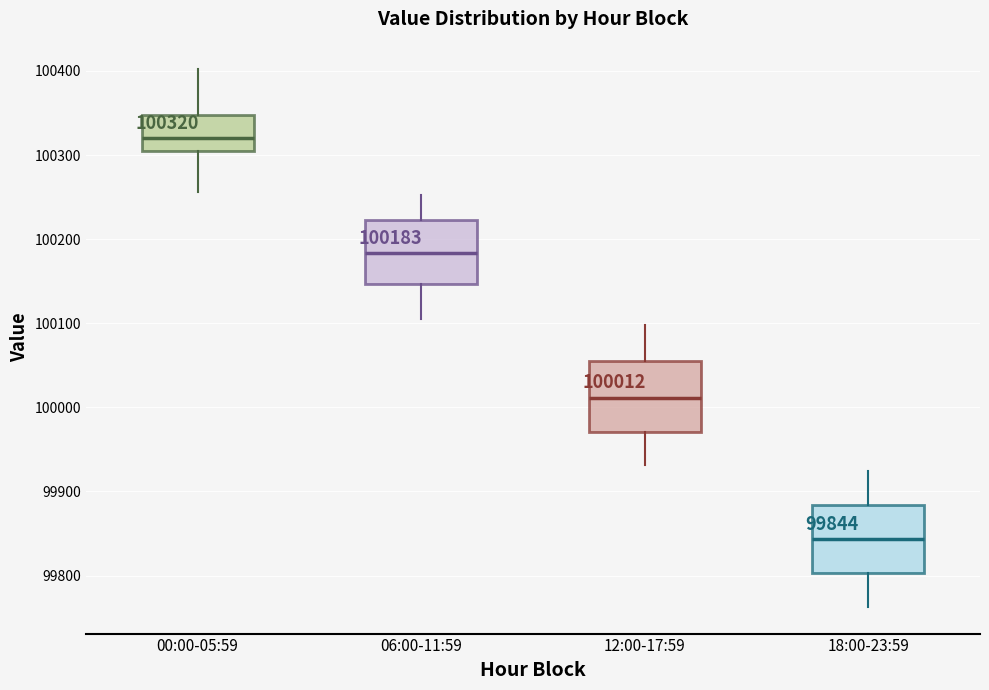

Which box has the lowest median line?

18:00-23:59